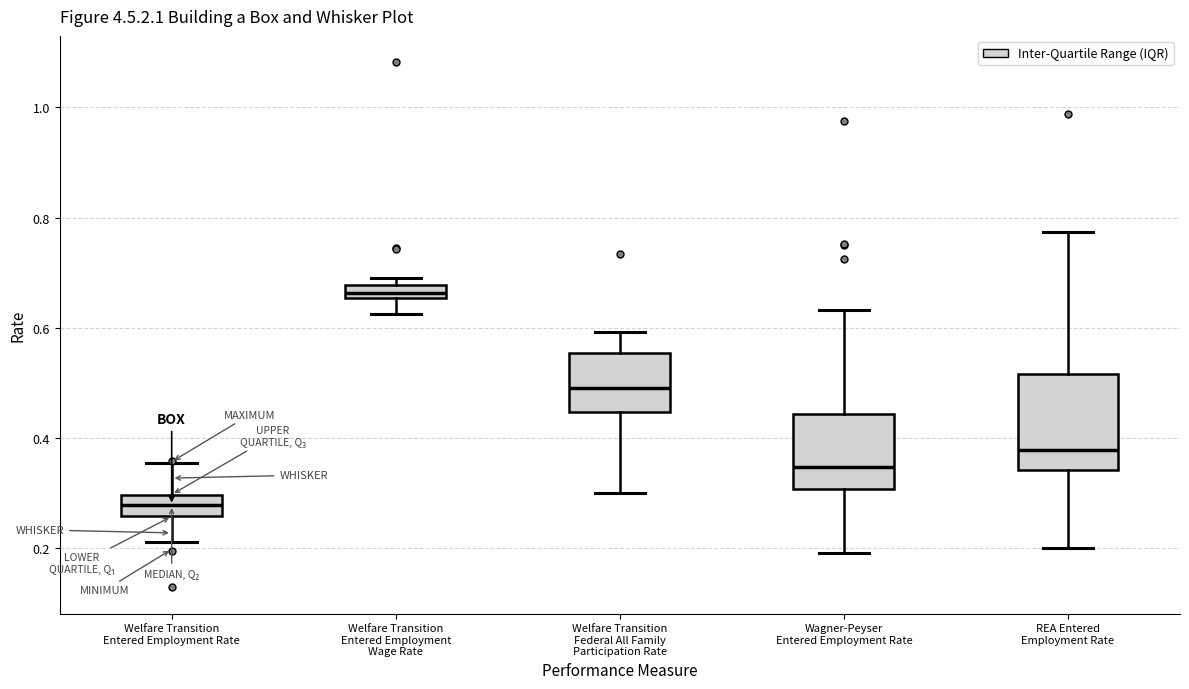

Which box's median line is the lowest?

Welfare Transition Entered Employment Rate